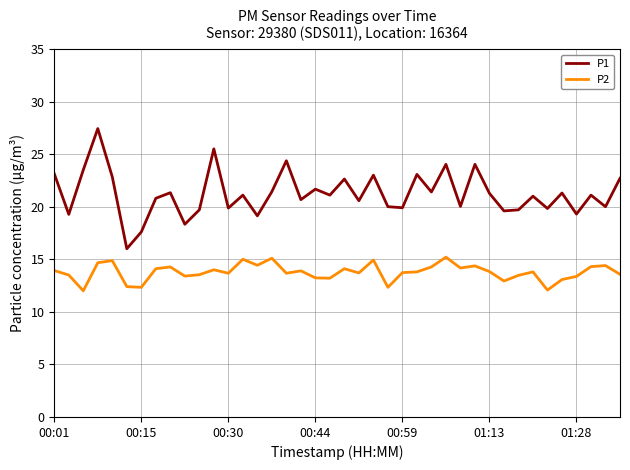

List the series in order of their peak value, lowest first.

P2, P1